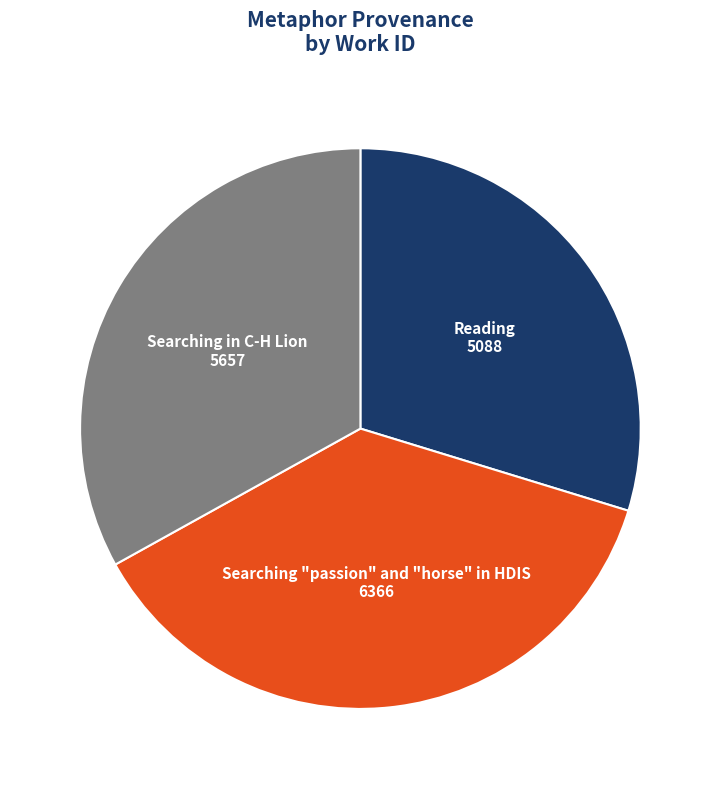

Is it true that Searching "passion" and "horse" in HDIS is 37% of the pie?

True